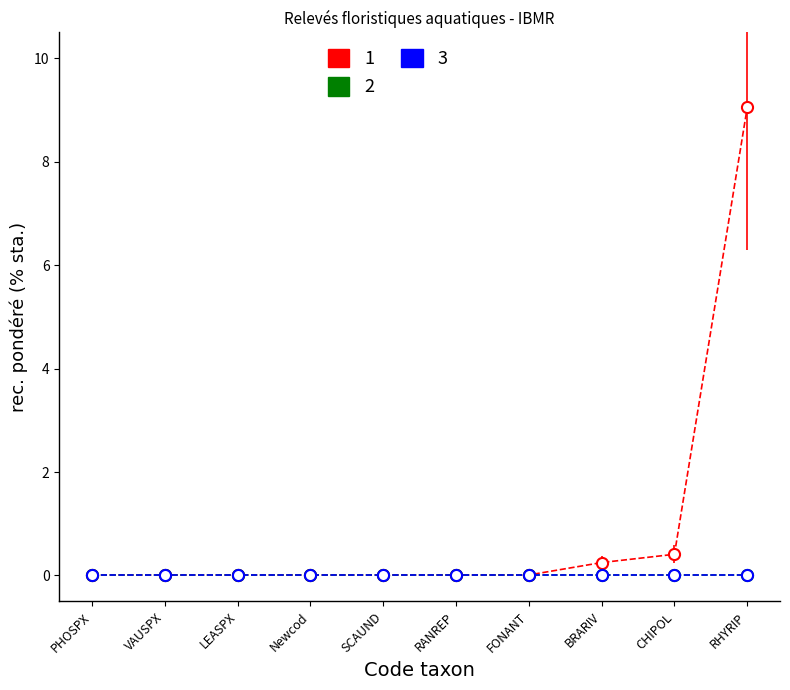

List the series in order of their peak value, highest first.

1, 2, 3